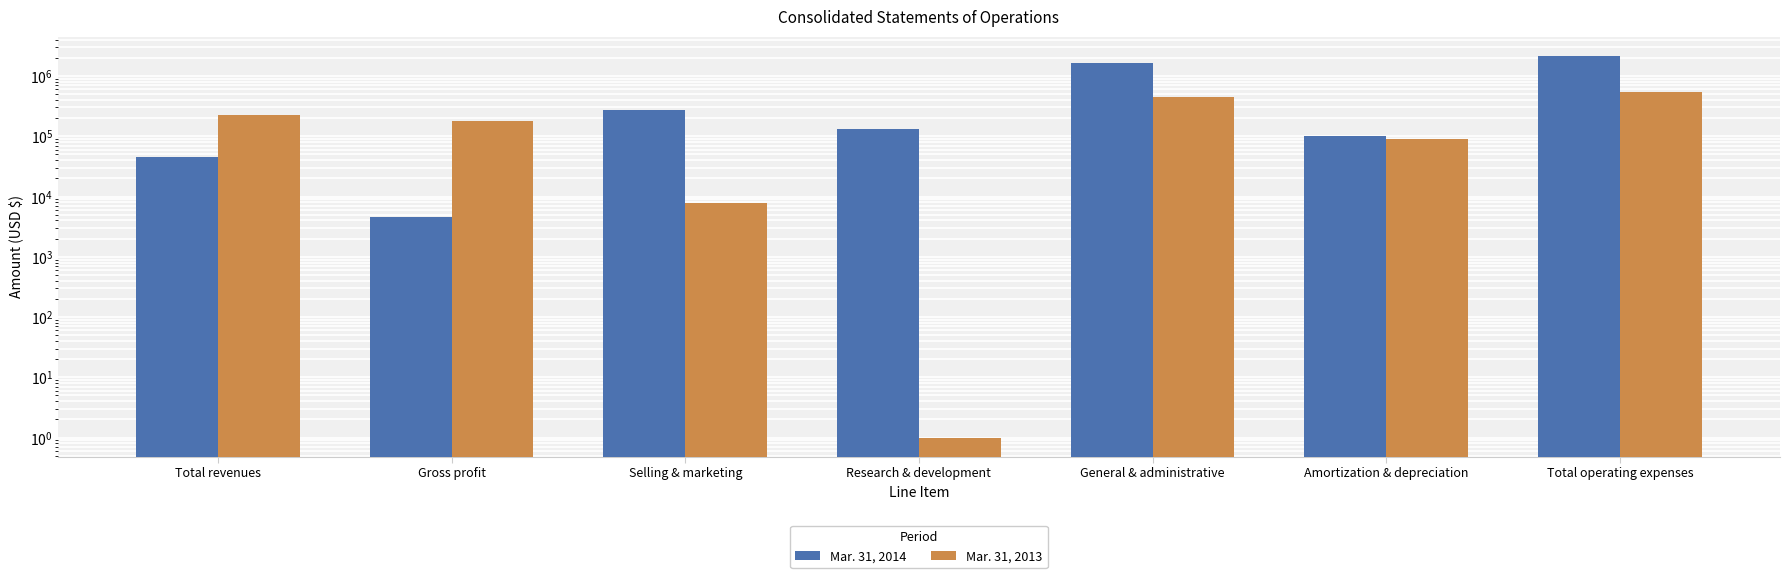

Reading left to right, transcribe all the data shown in this chart.

Mar. 31, 2014: 45652	4499	270383	130624	1667600	99273	2167880
Mar. 31, 2013: 224297	179274	7750	1	444050	89593	541393